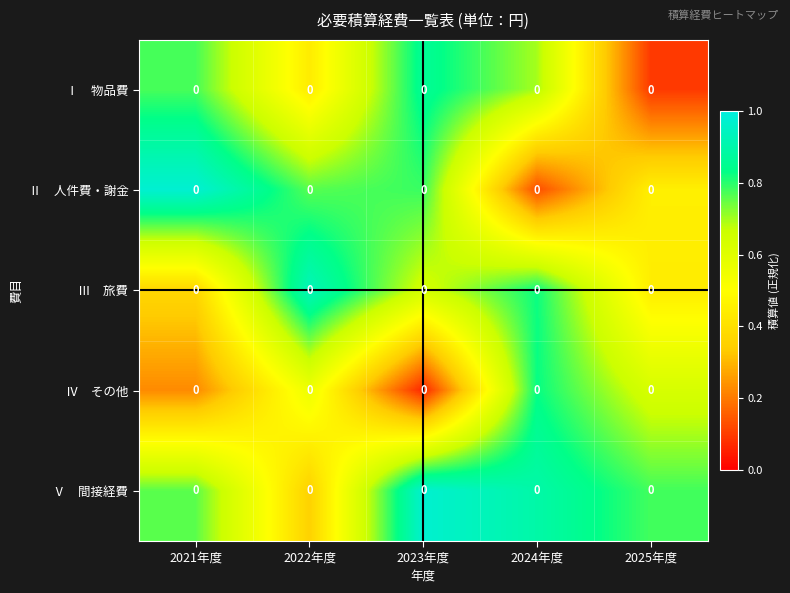

At how many categories does at least one series exceed 0?

5